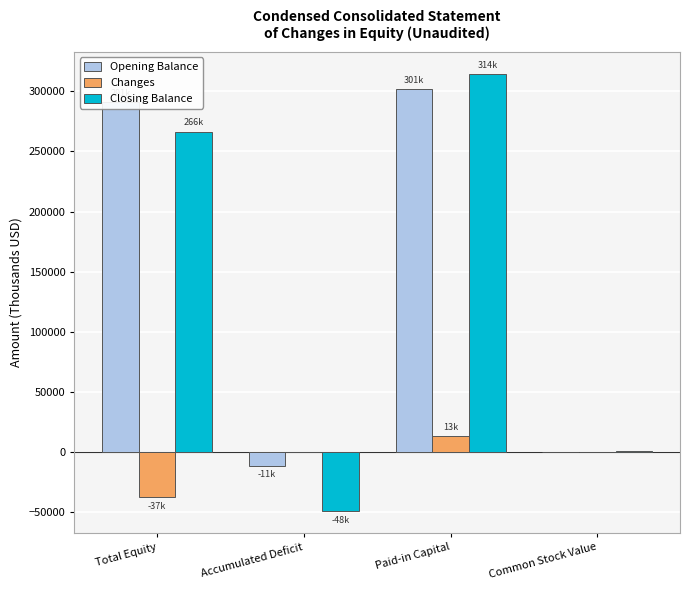

The value of Changes at Paid-in Capital is 13096. True or false?

True